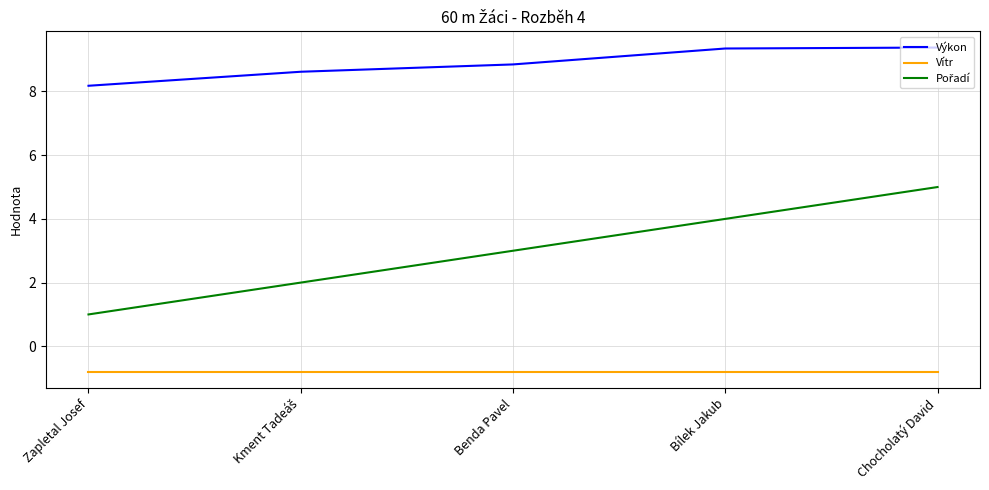

At which category is the sum across all series the highest?

Chocholatý David